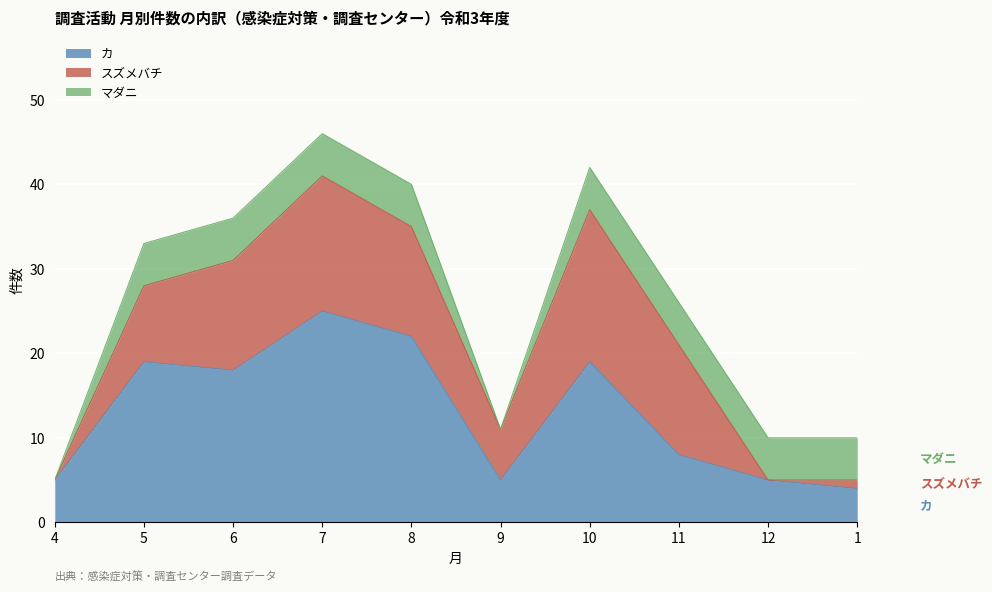

Does the chart display data point markers on the line(s)?

No